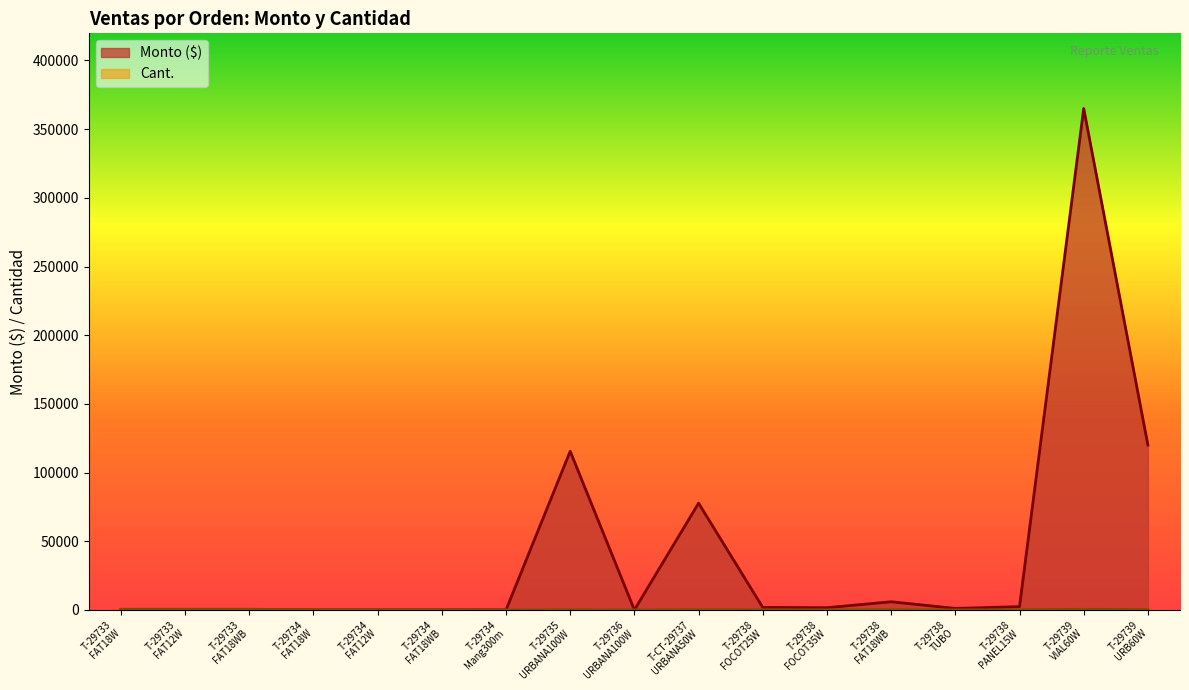

Reading left to right, transcribe all the data shown in this chart.

Monto: 2023-08-15=0.0	2023-08-15=0.0	2023-08-15=0.0	2023-08-15=0.0	2023-08-15=0.0	2023-08-15=0.0	2023-08-15=0.0	2023-08-15=115500.0	2023-08-15=0.0	2023-08-15=77700.0	2023-08-15=1814.4	2023-08-15=1633.0	2023-08-15=5950.0	2023-08-15=1097.4	2023-08-15=2394.0	2023-08-15=365000.0	2023-08-15=120000.0
Cant.: 2023-08-15=500.0	2023-08-15=500.0	2023-08-15=500.0	2023-08-15=100.0	2023-08-15=100.0	2023-08-15=100.0	2023-08-15=3.0	2023-08-15=70.0	2023-08-15=20.0	2023-08-15=100.0	2023-08-15=80.0	2023-08-15=48.0	2023-08-15=100.0	2023-08-15=30.0	2023-08-15=60.0	2023-08-15=500.0	2023-08-15=200.0